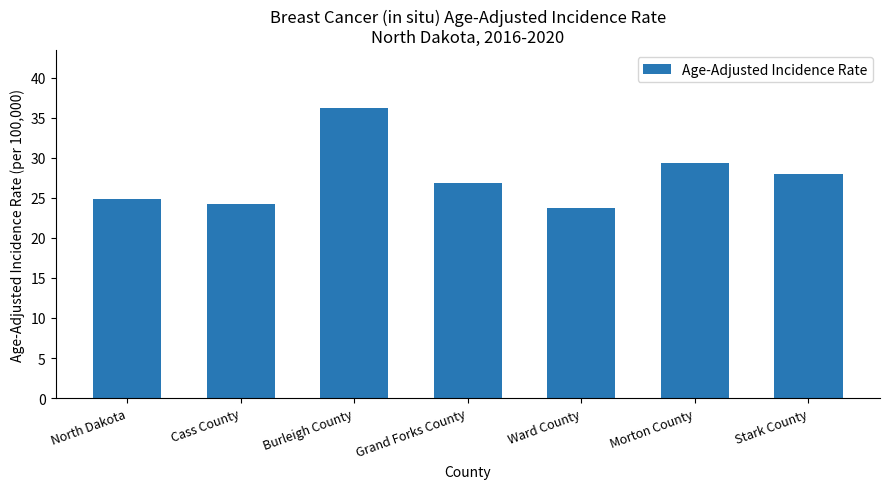

What position from the right is Stark County?

1